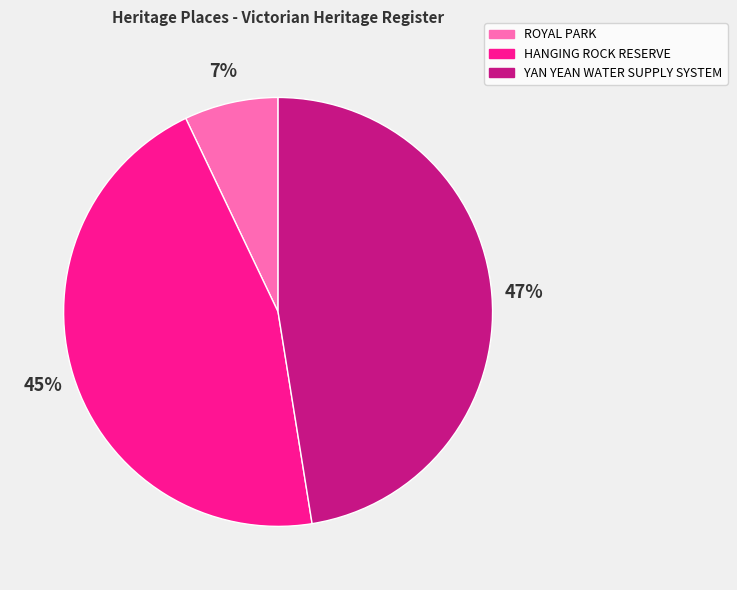

To the nearest percent, what is the difference between the largest and smallest slice percentages?

40%